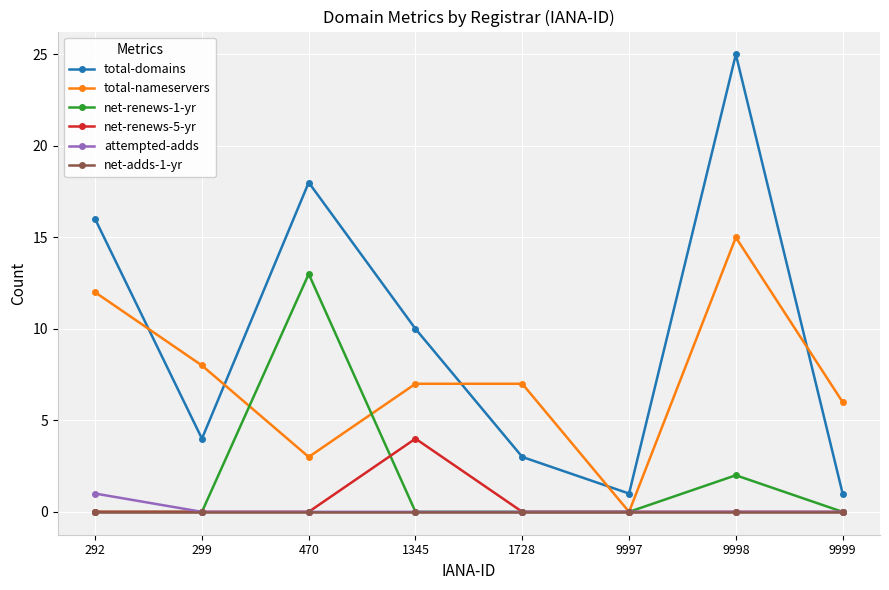

What is the total value across all series at 292?

29